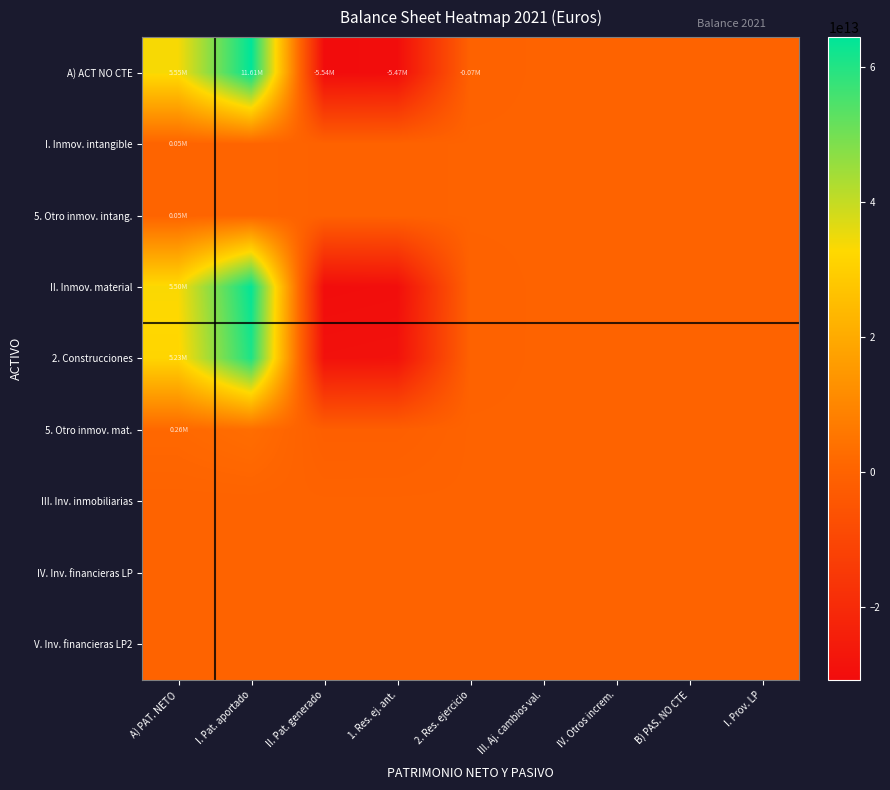

How many series are shown in this chart?

9